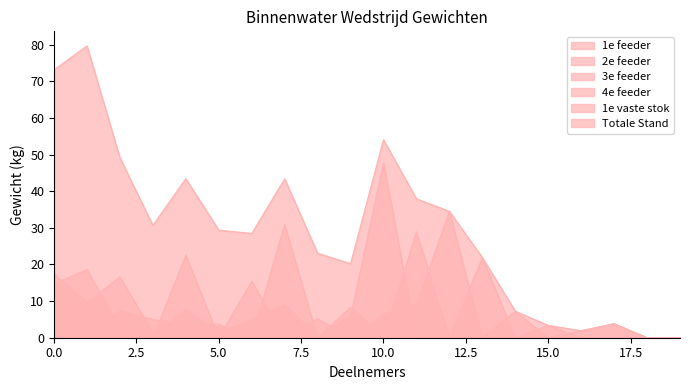

Does the chart have visible grid lines?

No